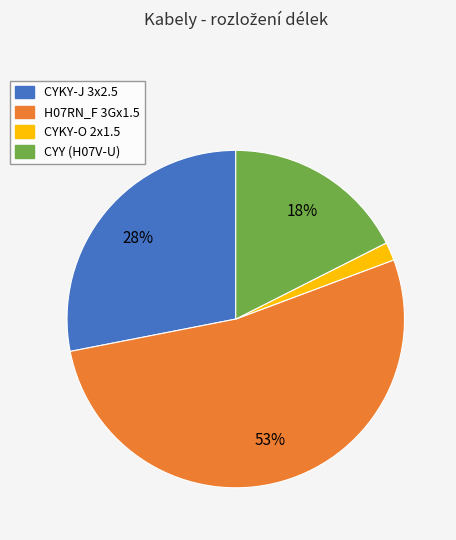

Is it true that CYKY-J 3x2.5 is 28% of the pie?

True